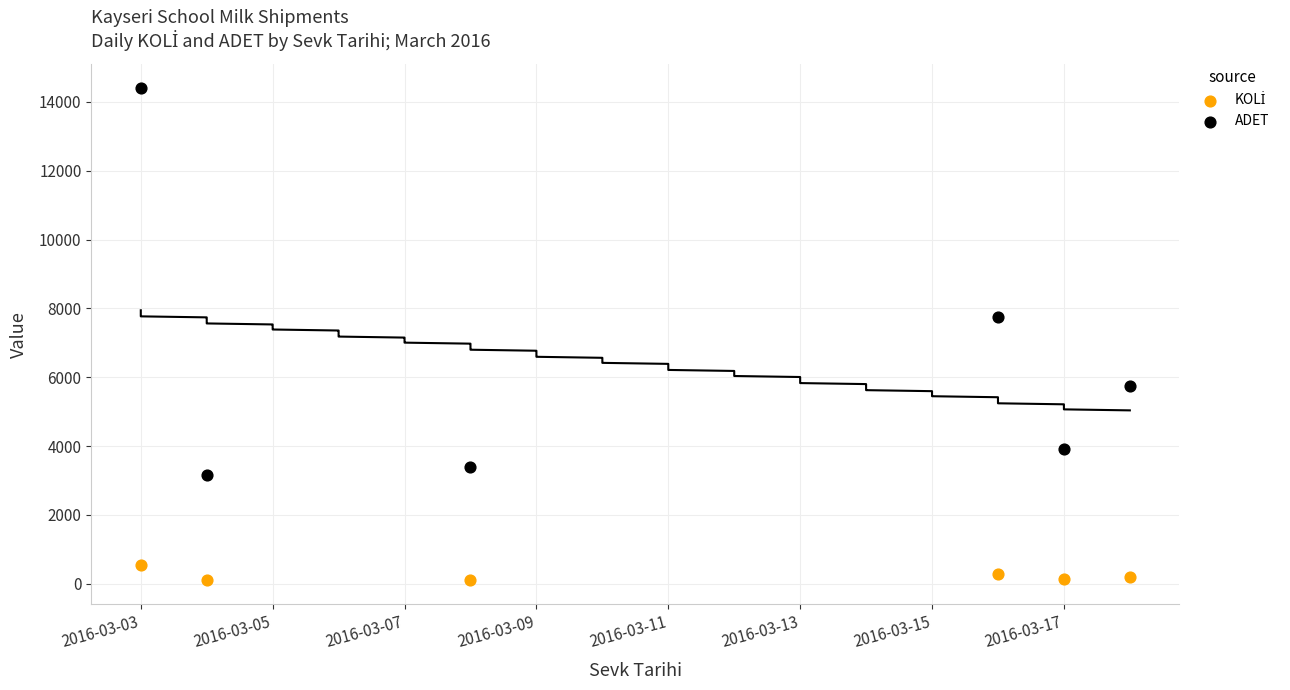

What is the X range (max minus min) for the scatter plot?

15